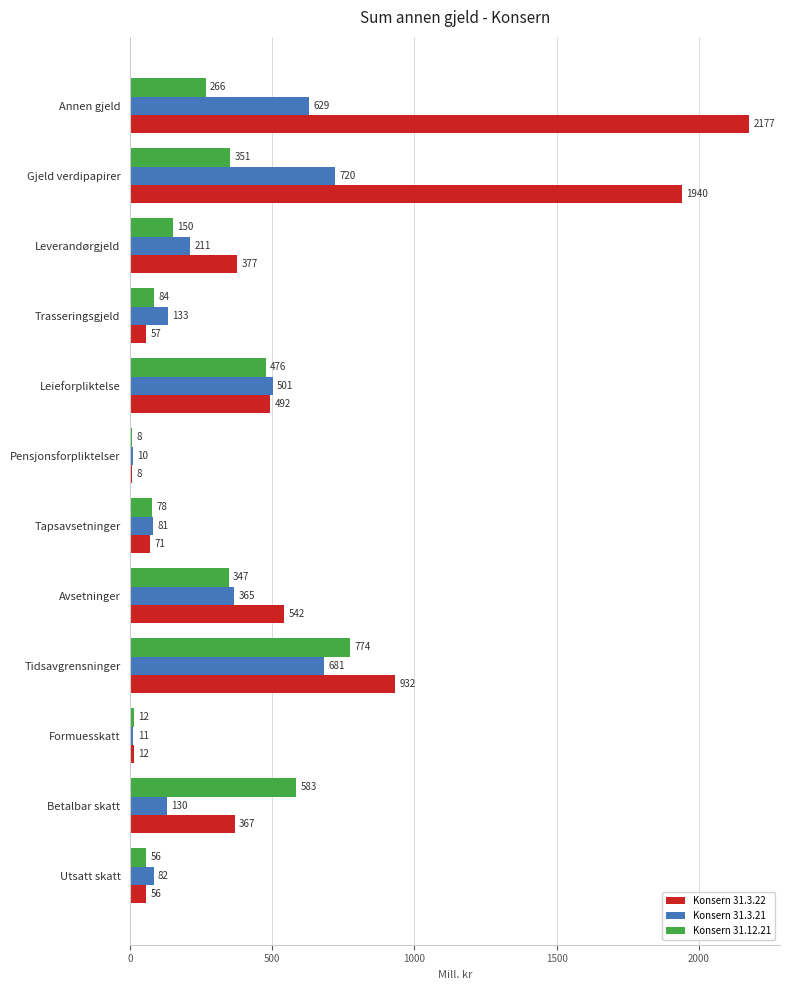

What is the approximate value of Konsern 31.3.21 at Avsetninger, to the nearest 50?

350